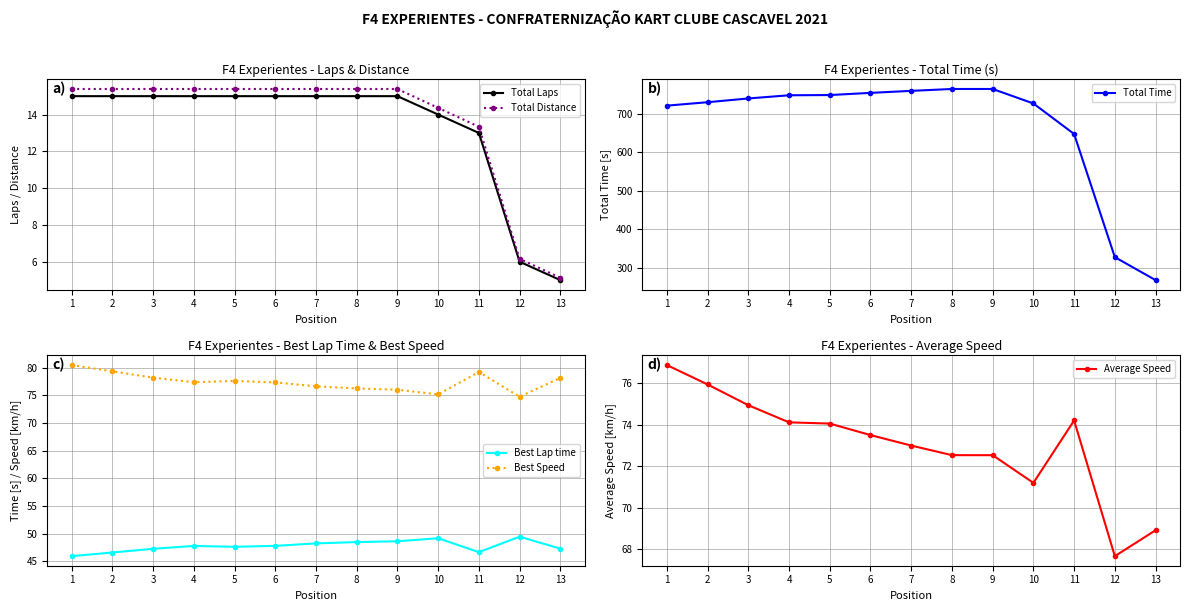

Which category has the lowest value in the Average Speed series?

12